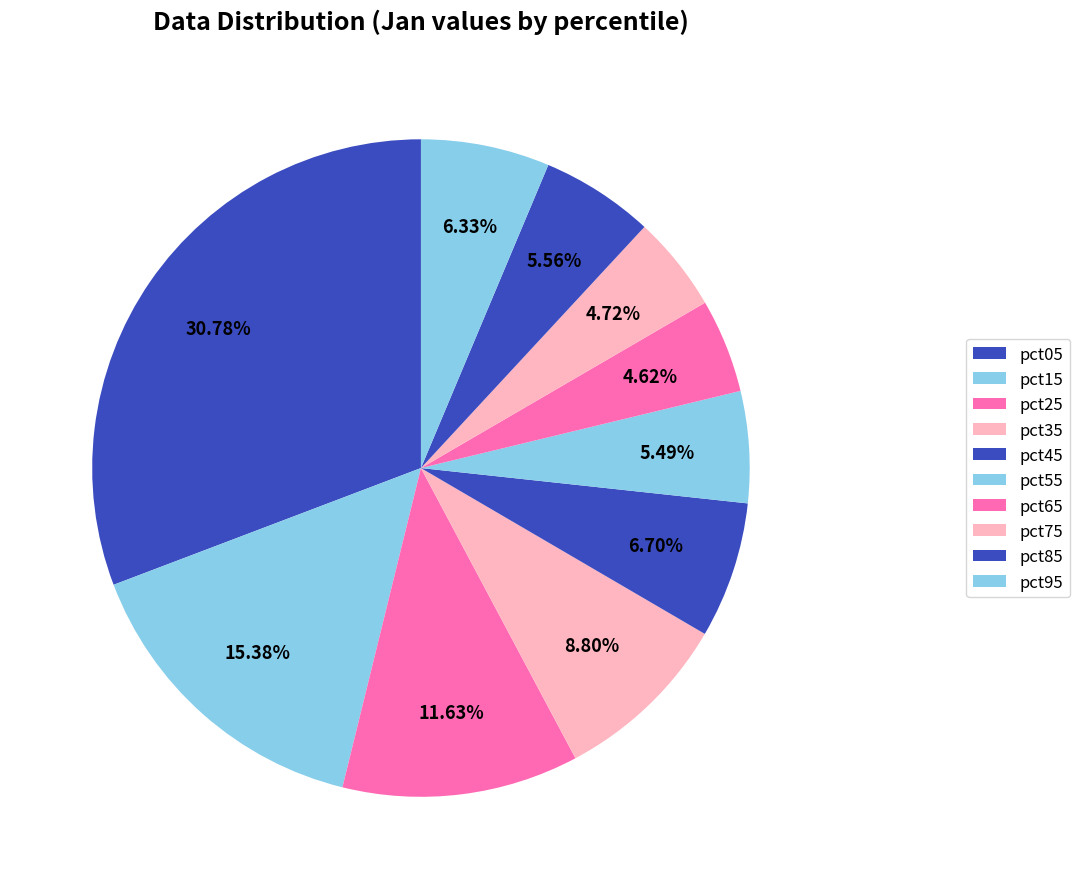

Count the number of slices in the pie.

10